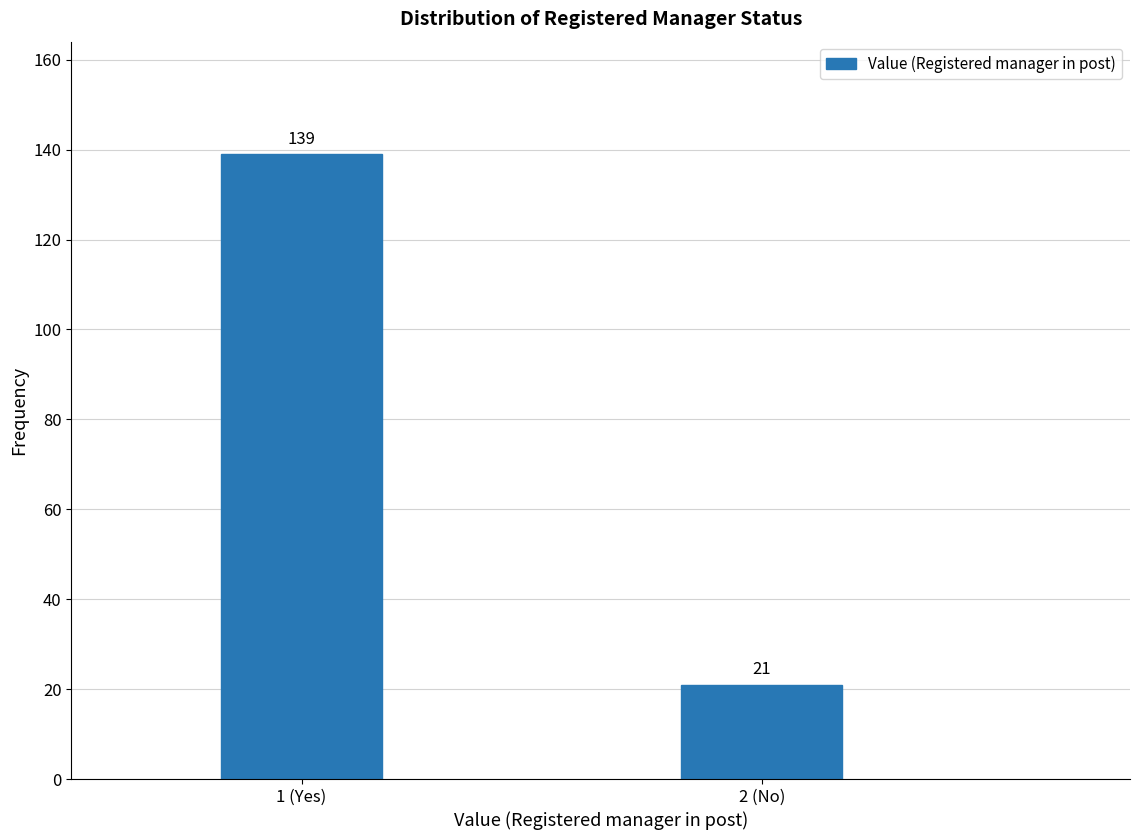

Reading right to left, list all the values displayed in this chart.

21	139